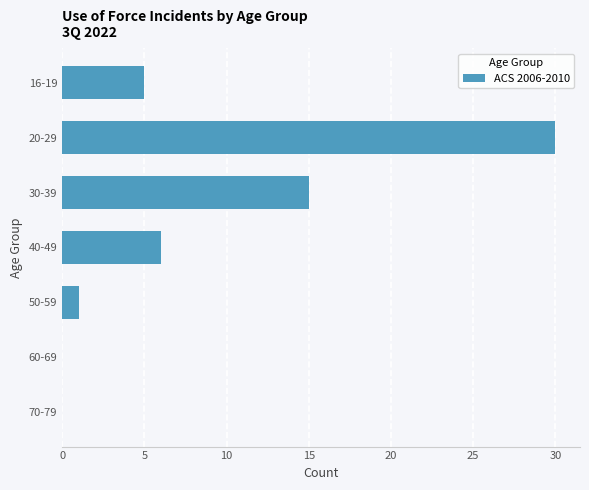

Reading top to bottom, transcribe all the data shown in this chart.

16-19=5	20-29=30	30-39=15	40-49=6	50-59=1	60-69=0	70-79=0